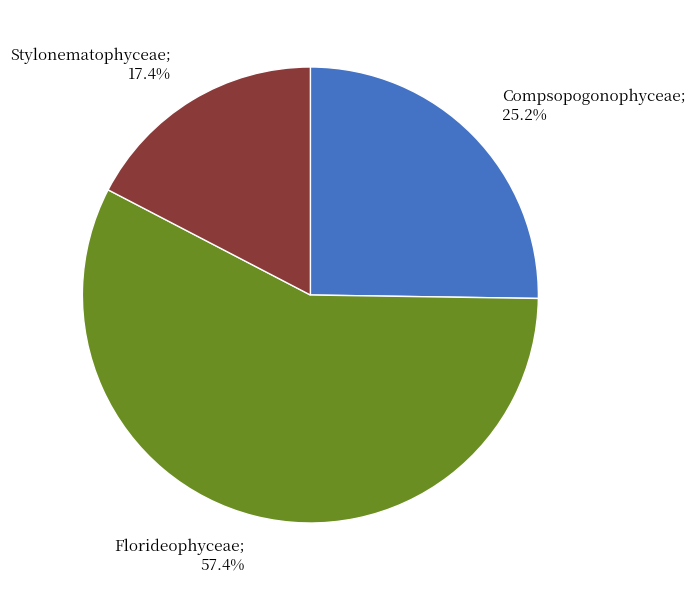

How much of the chart is everything except Compsopogonophyceae?

74.8%